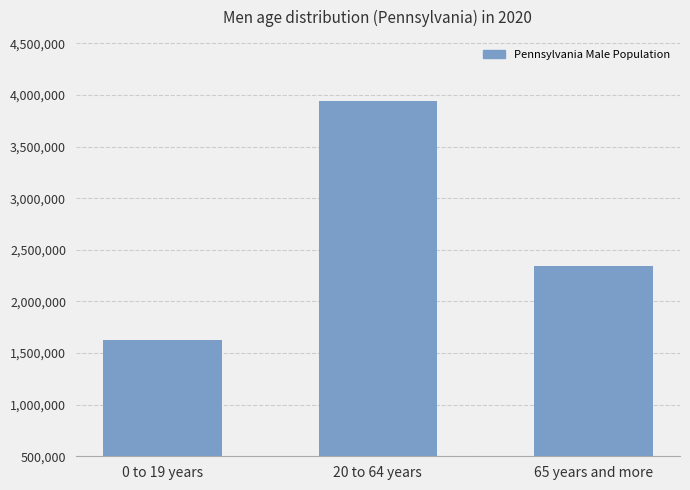

What is the label of the 1st bar from the left?

0 to 19 years